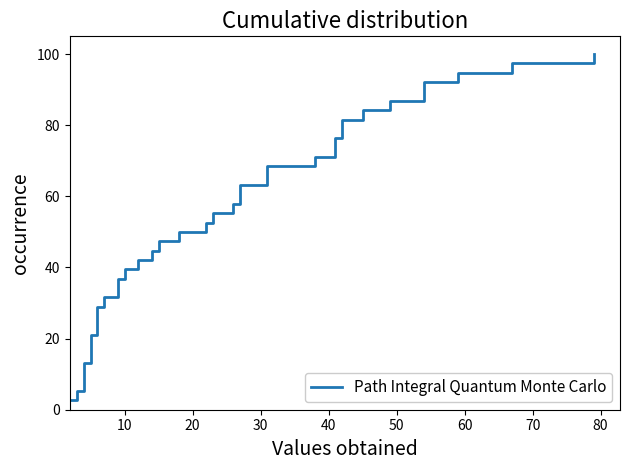

What is the average value?

51.3